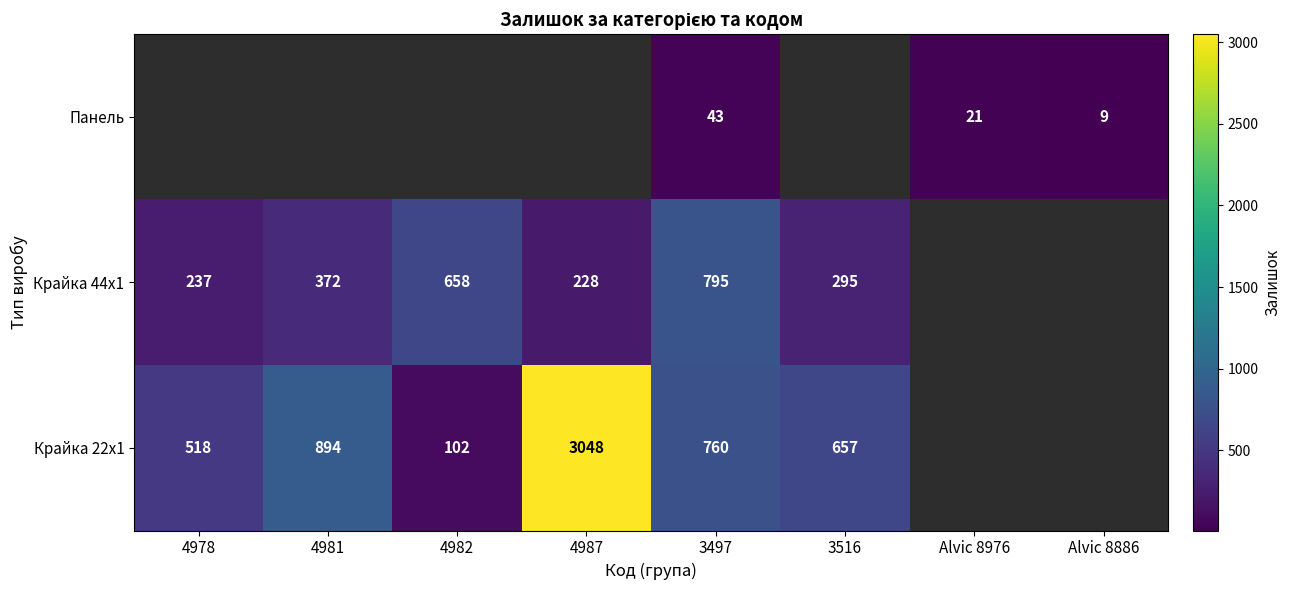

The value of Крайка 44x1 at 4987 is 305. True or false?

False